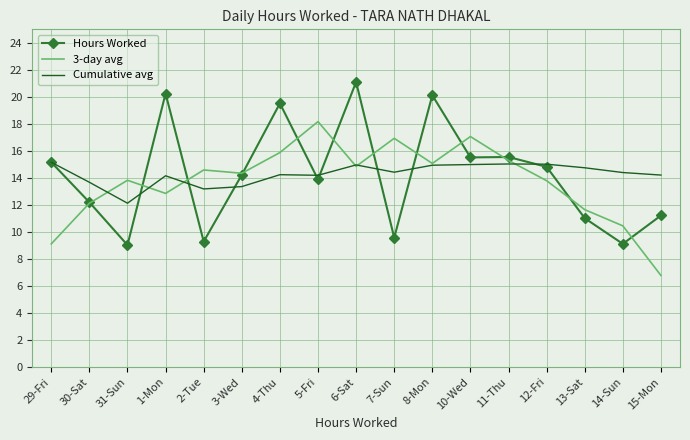

What is the difference between the maximum and minimum values in the Cumulative avg series?

3.0